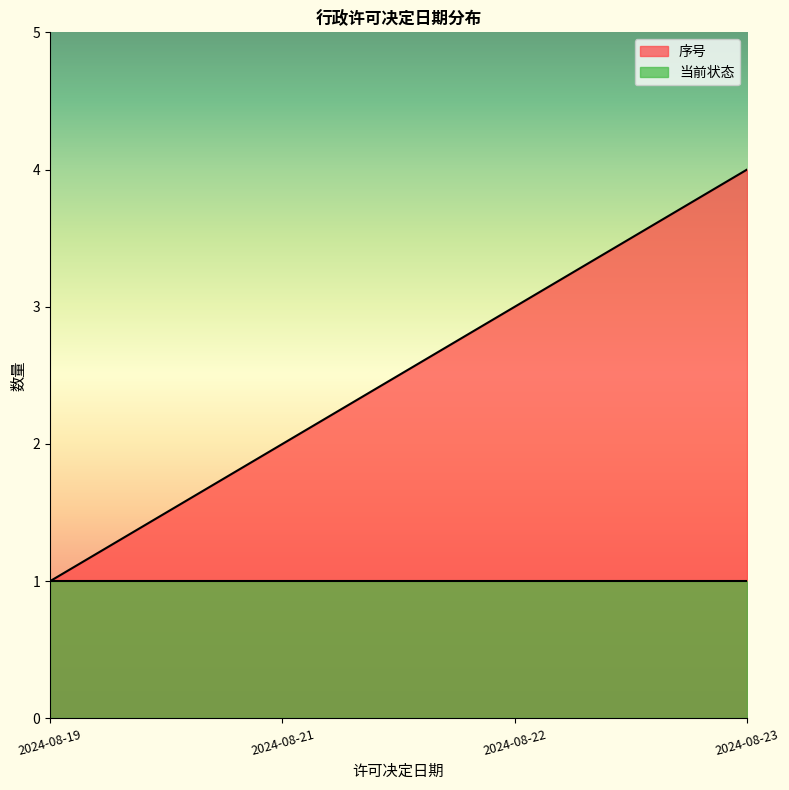

Approximately how many times larger is the value at 2024-08-21 compared to 2024-08-19?

2.0